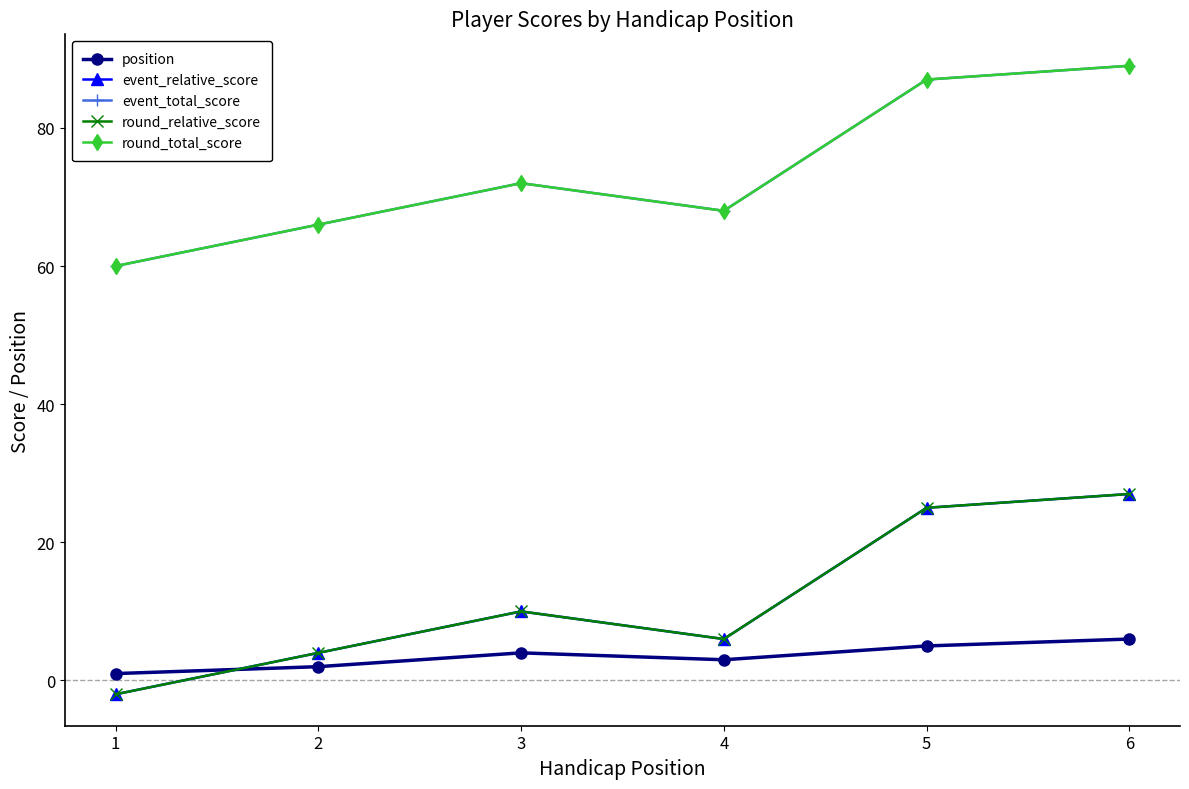

Reading left to right, list all the values displayed in this chart.

position: 1=1	2=2	3=4	4=3	5=5	6=6
event_relative_score: 1=-2	2=4	3=10	4=6	5=25	6=27
event_total_score: 1=60	2=66	3=72	4=68	5=87	6=89
round_relative_score: 1=-2	2=4	3=10	4=6	5=25	6=27
round_total_score: 1=60	2=66	3=72	4=68	5=87	6=89